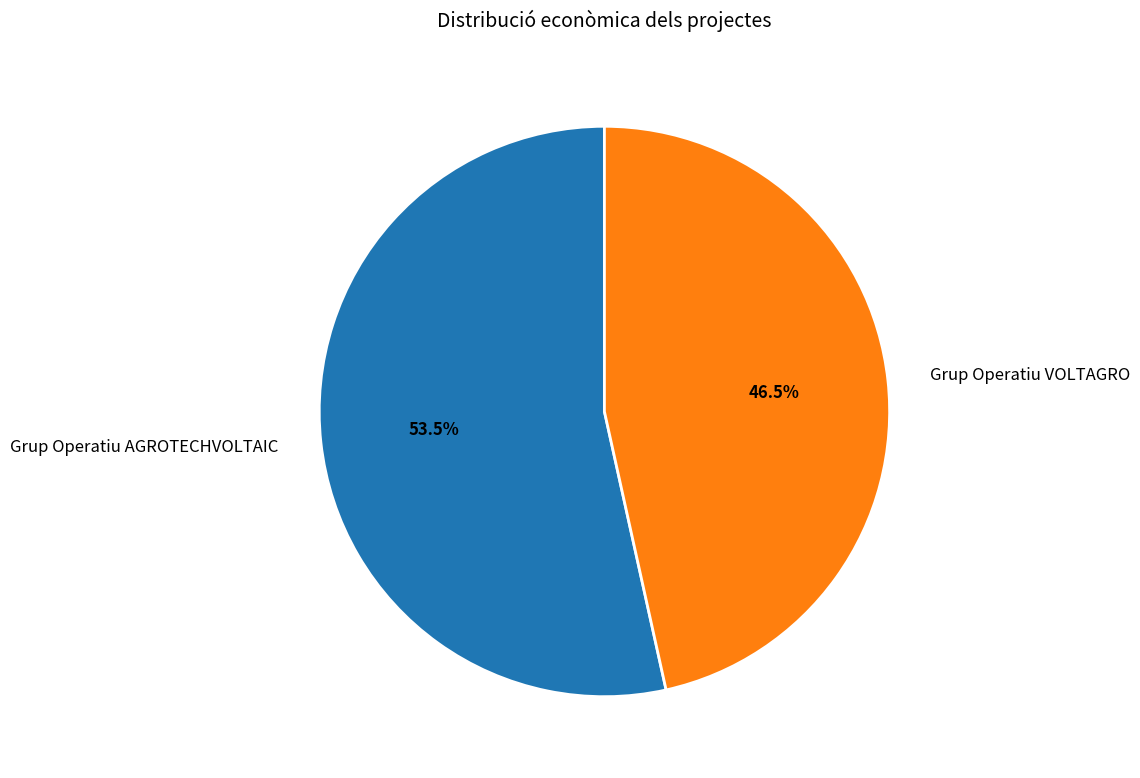

Which has a higher value, Grup Operatiu VOLTAGRO or Grup Operatiu AGROTECHVOLTAIC?

Grup Operatiu AGROTECHVOLTAIC